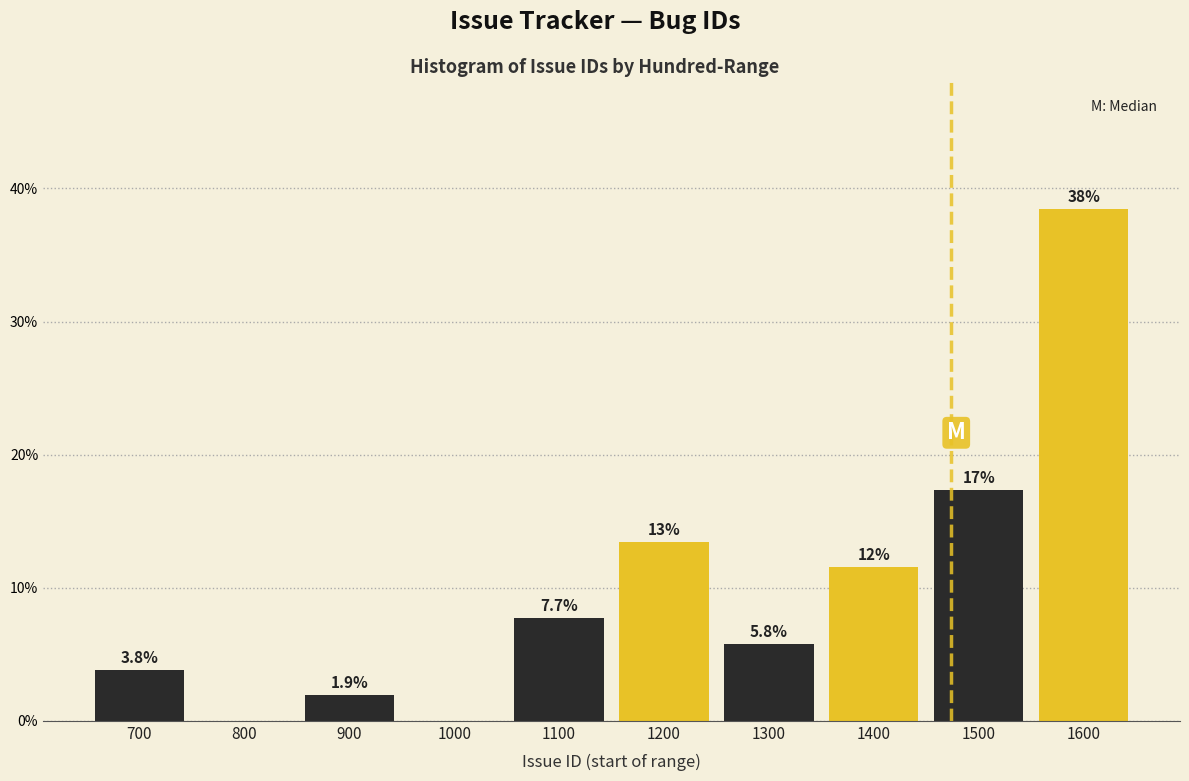

Reading right to left, transcribe all the data shown in this chart.

1600=38.5	1500=17.3	1400=11.5	1300=5.8	1200=13.5	1100=7.7	1000=0.0	900=1.9	800=0.0	700=3.8